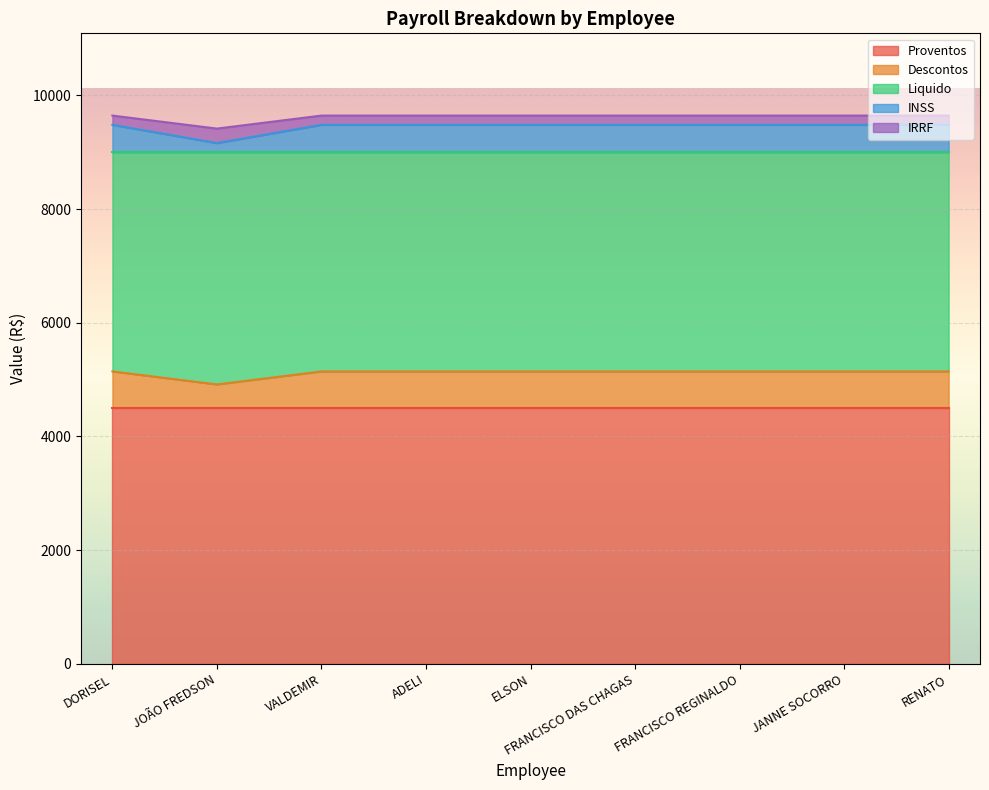

True or false: Liquido has more than 2 interior local peaks.

False